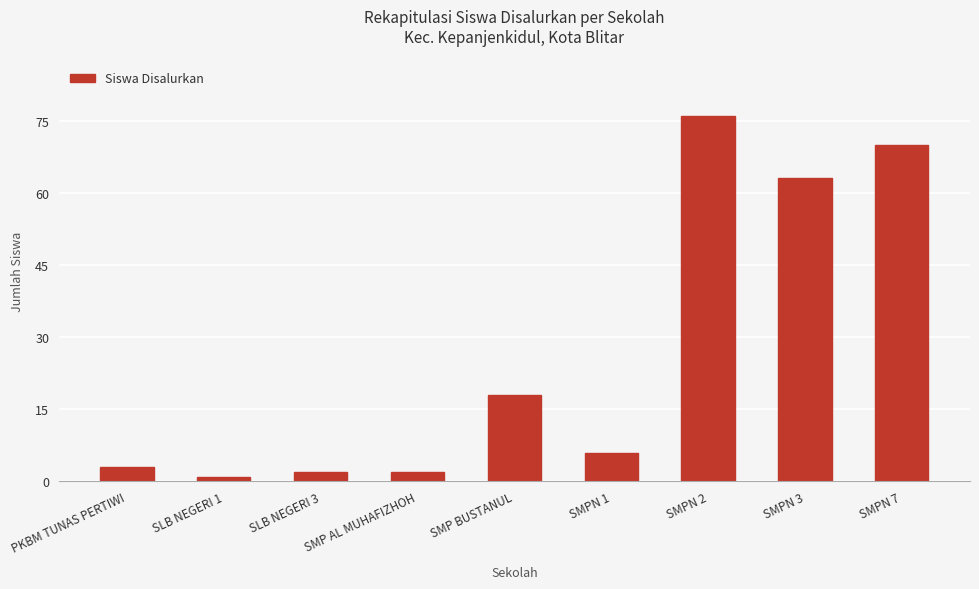

How many series are shown in this chart?

1